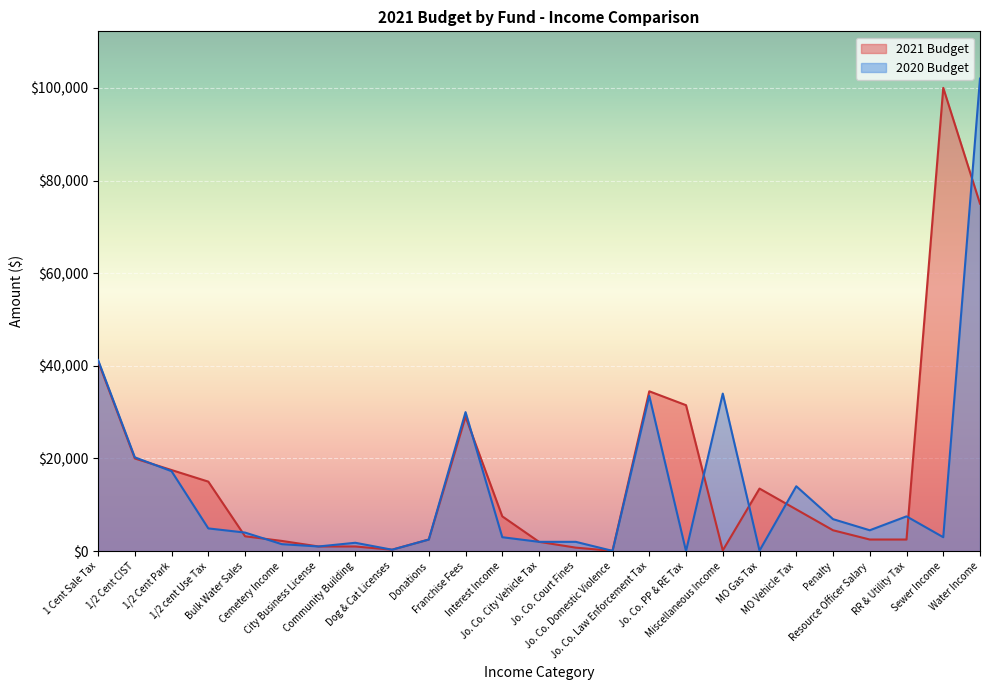

List the series in order of their peak value, lowest first.

2021 Budget, 2020 Budget